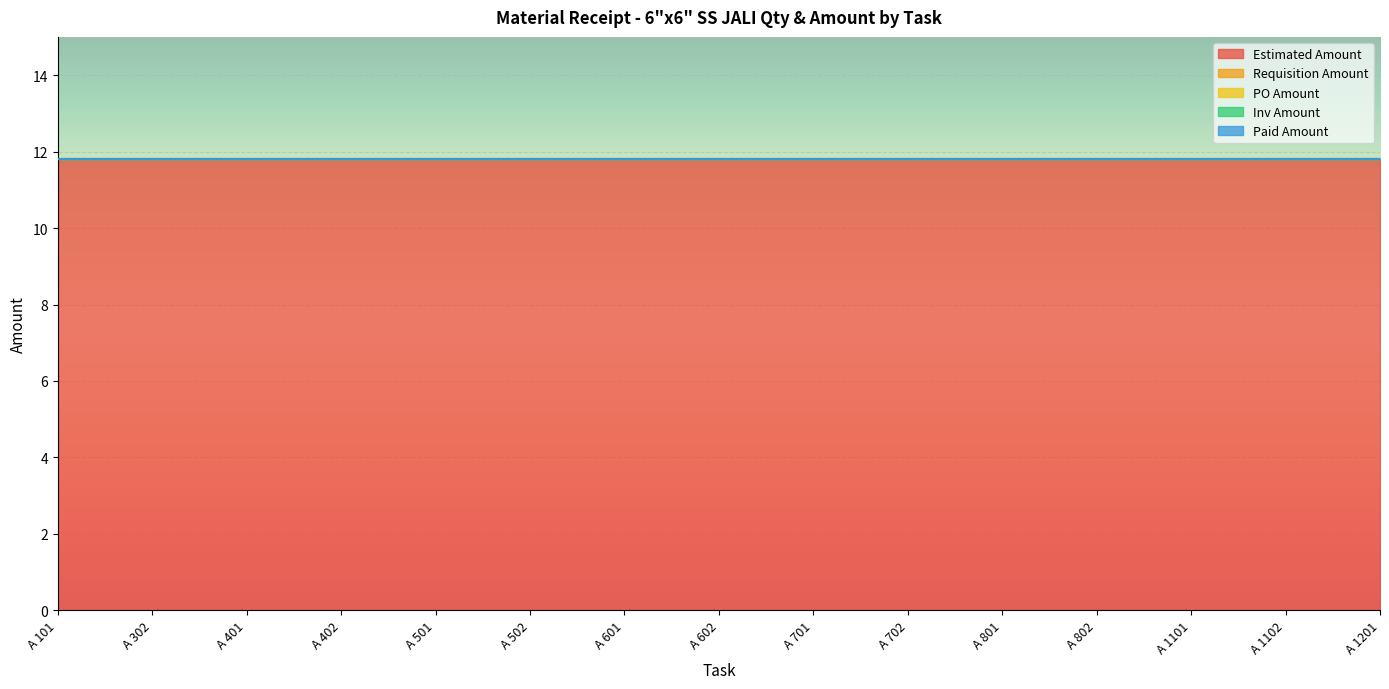

What are all the series names shown in the legend?

Estimated Amount, Requisition Amount, PO Amount, Inv Amount, Paid Amount